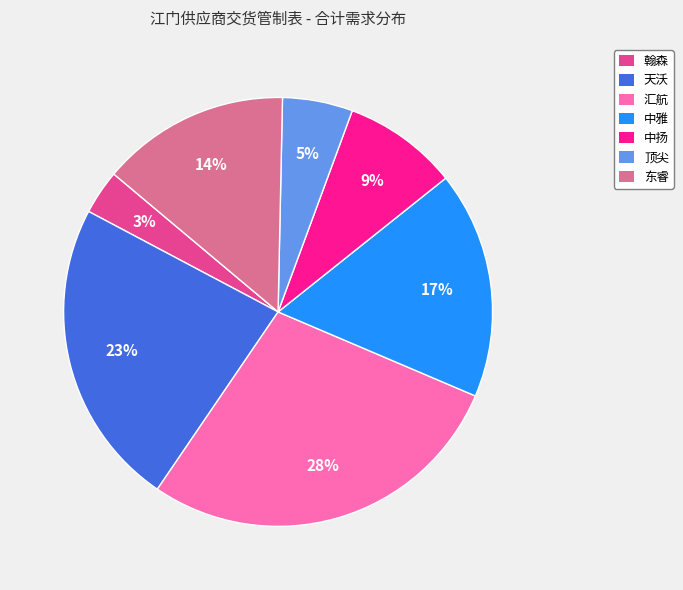

To the nearest percent, what percentage of the pie is 东睿?

14%